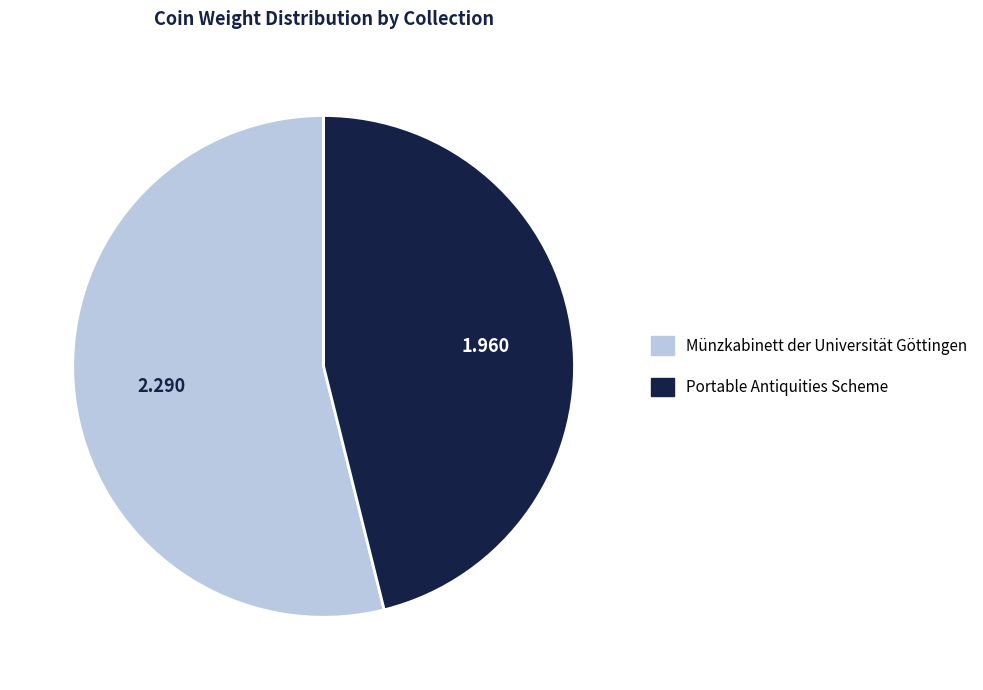

Which category accounts for the majority?

Münzkabinett der Universität Göttingen